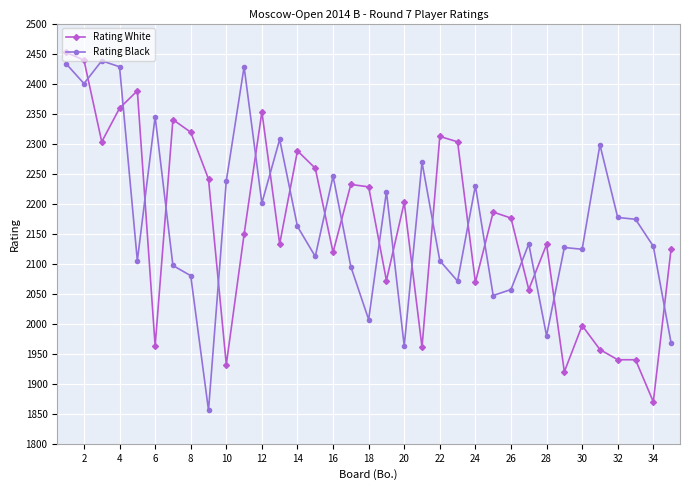

What is the minimum value for Rating Black?

1856